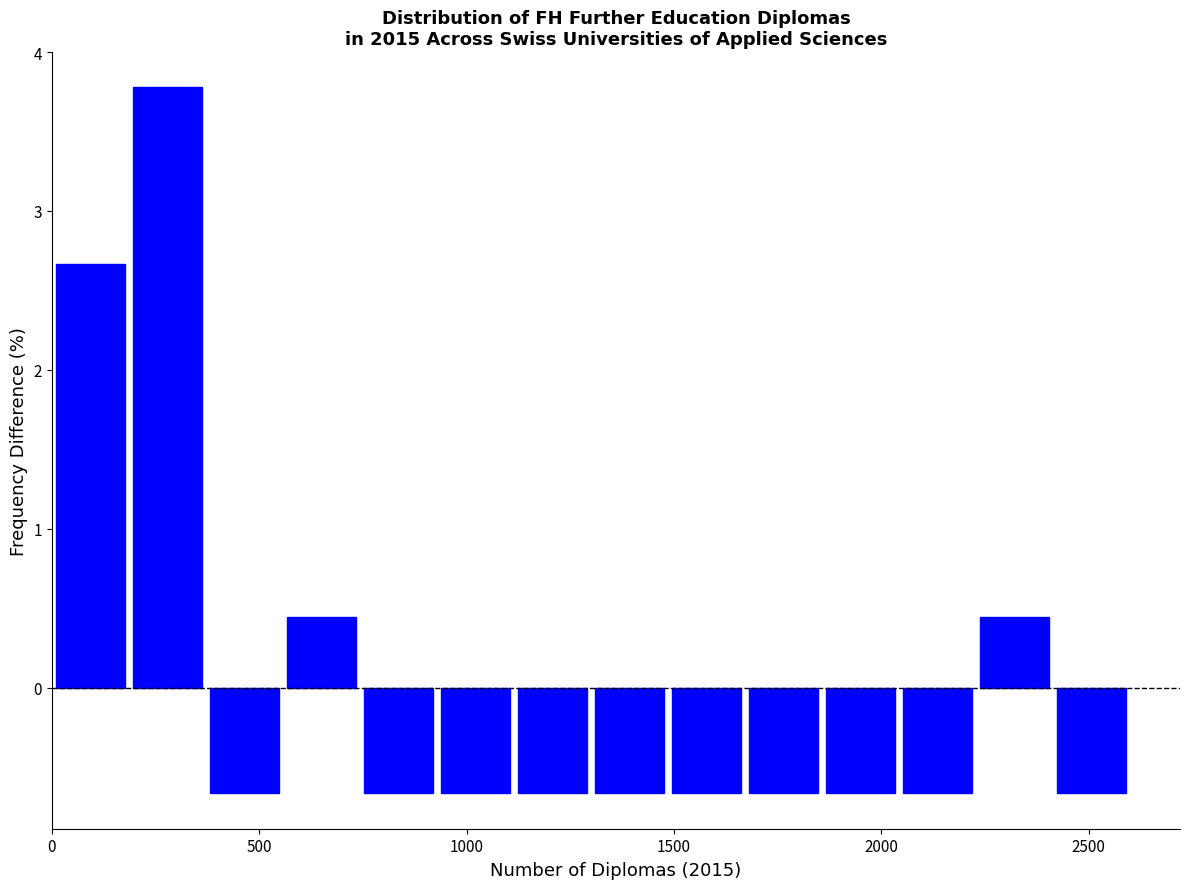

Read against the x-axis, roughly where is the centre of the tallest bar?

300